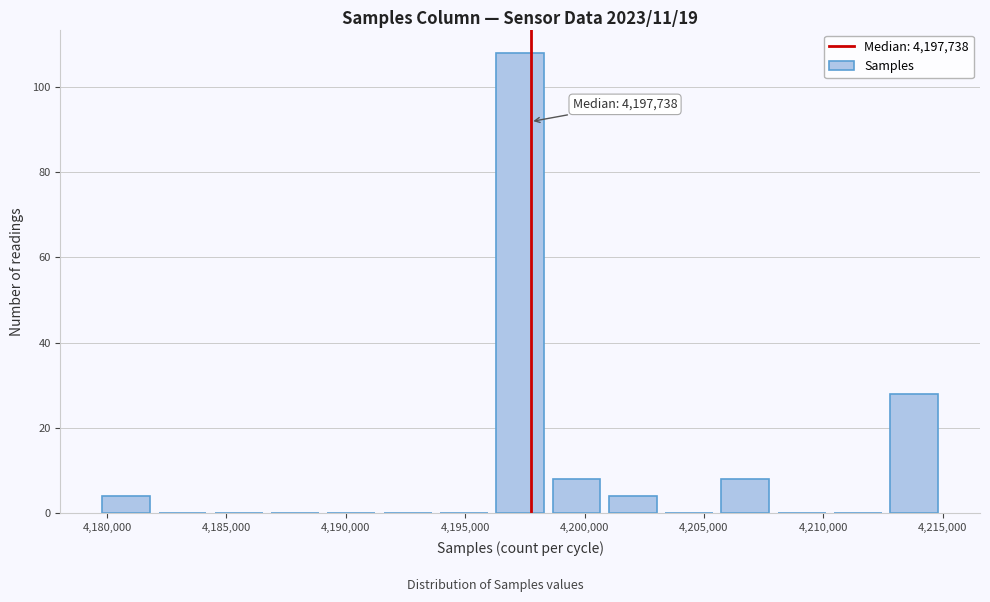

Over which range of the x-axis is the bar tallest?

4196000 to 4198500